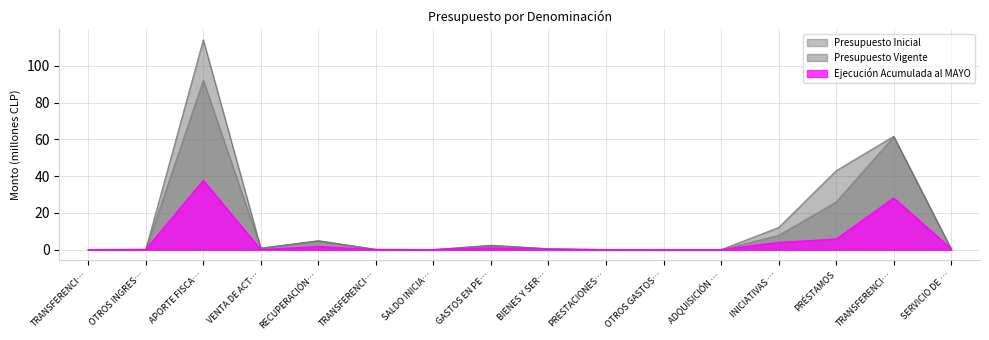

Which series has the largest range (max minus min)?

Presupuesto Vigente